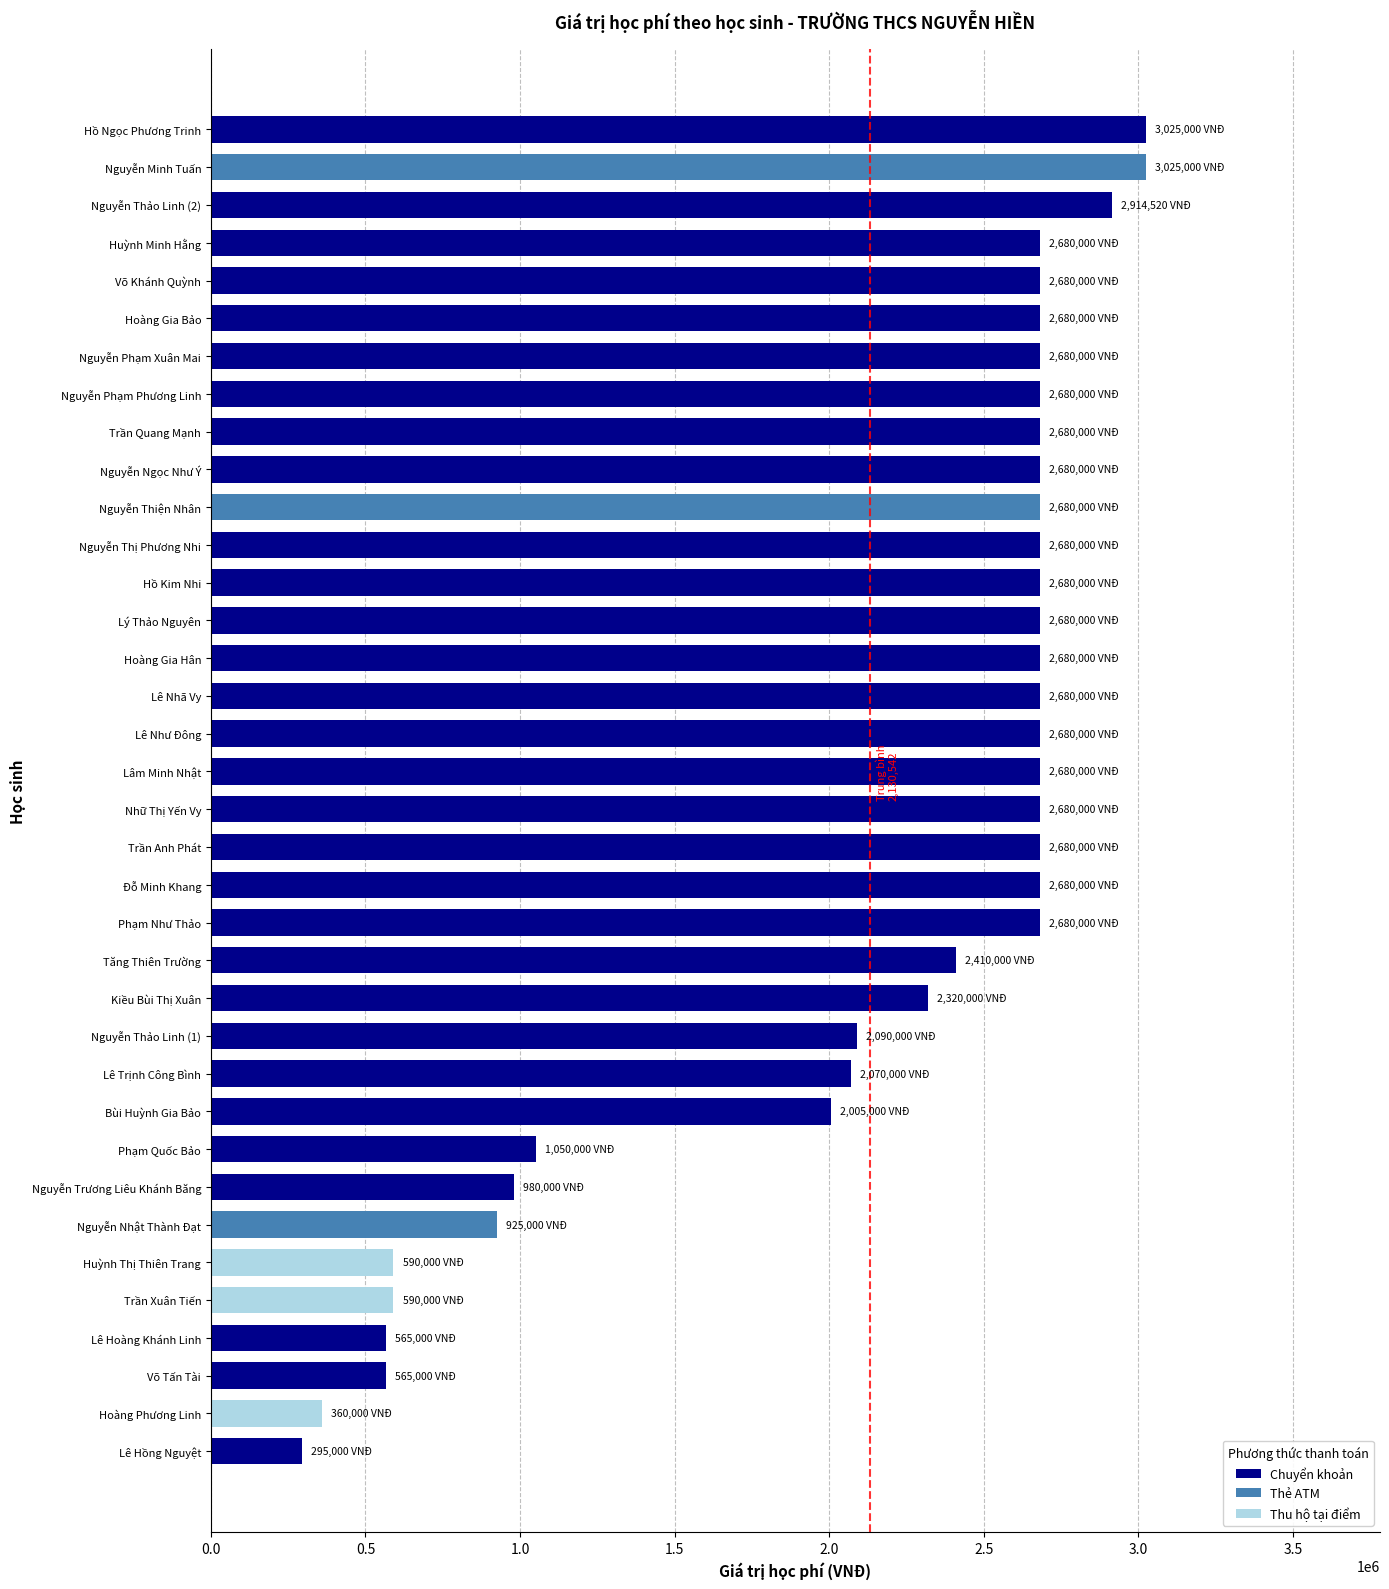

What is the ratio of the value at Lê Hồng Nguyệt to the value at Trần Anh Phát?

0.1